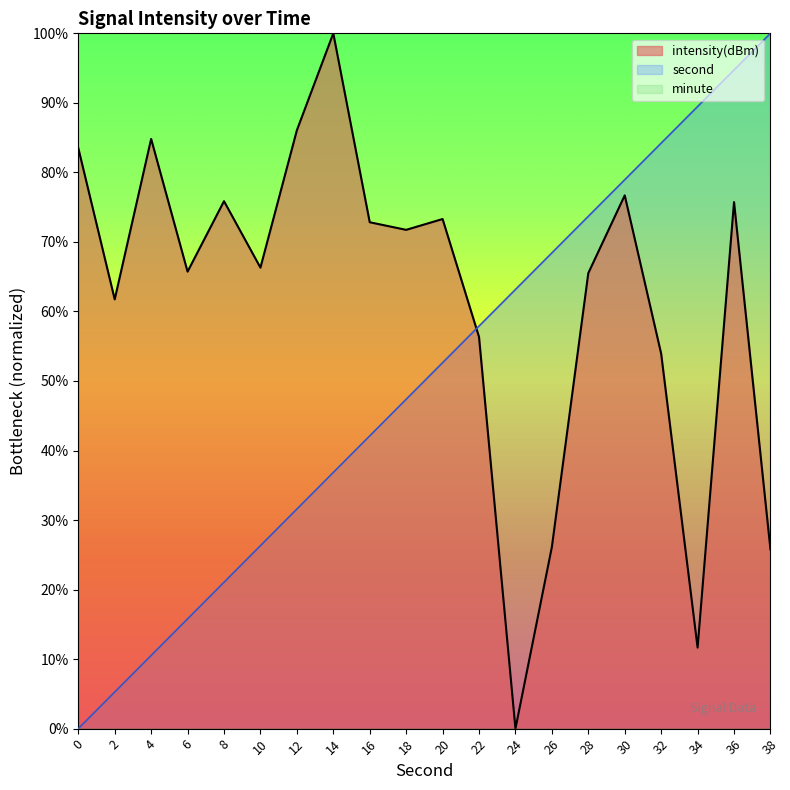

Which series changed the most between 14 and 26?

intensity(dBm)